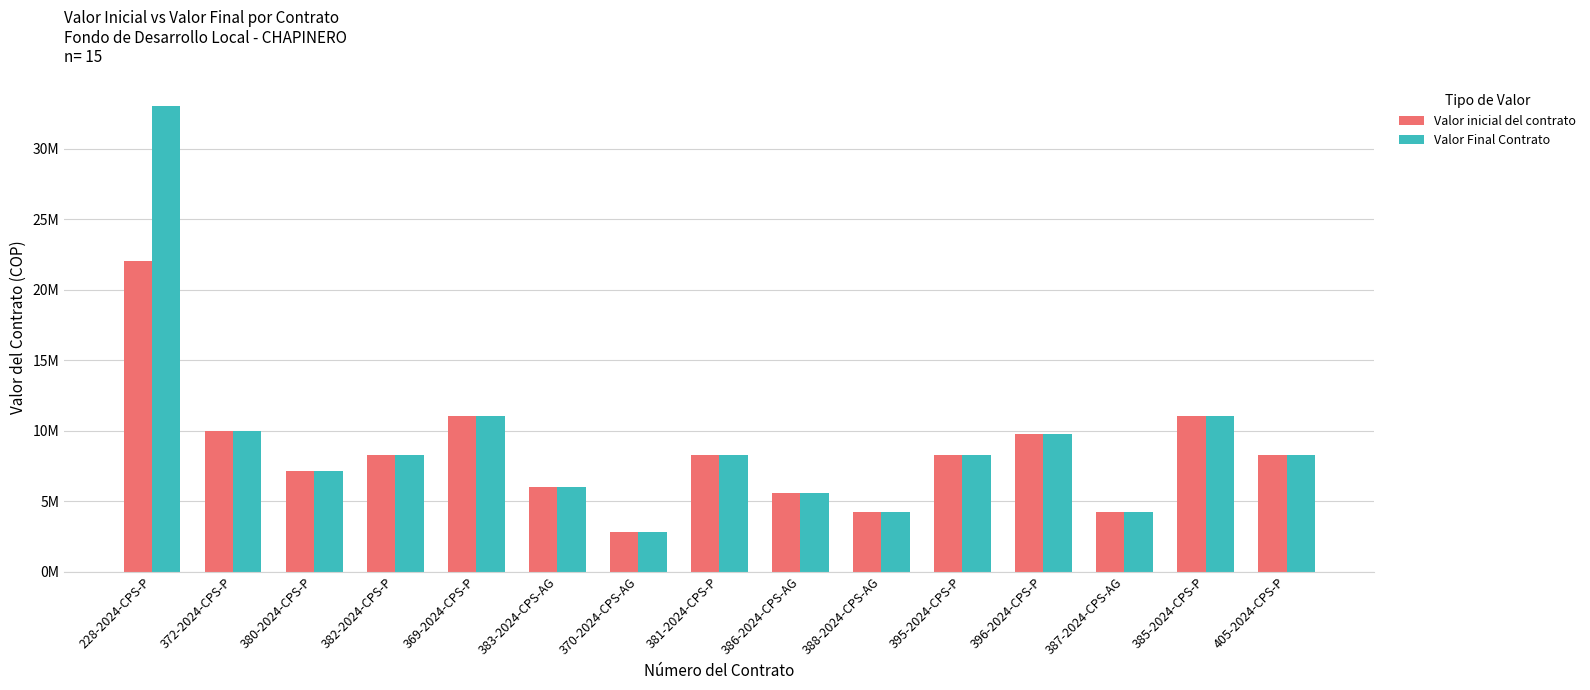

The value of Valor inicial del contrato at 383-2024-CPS-AG is 8767535. True or false?

False